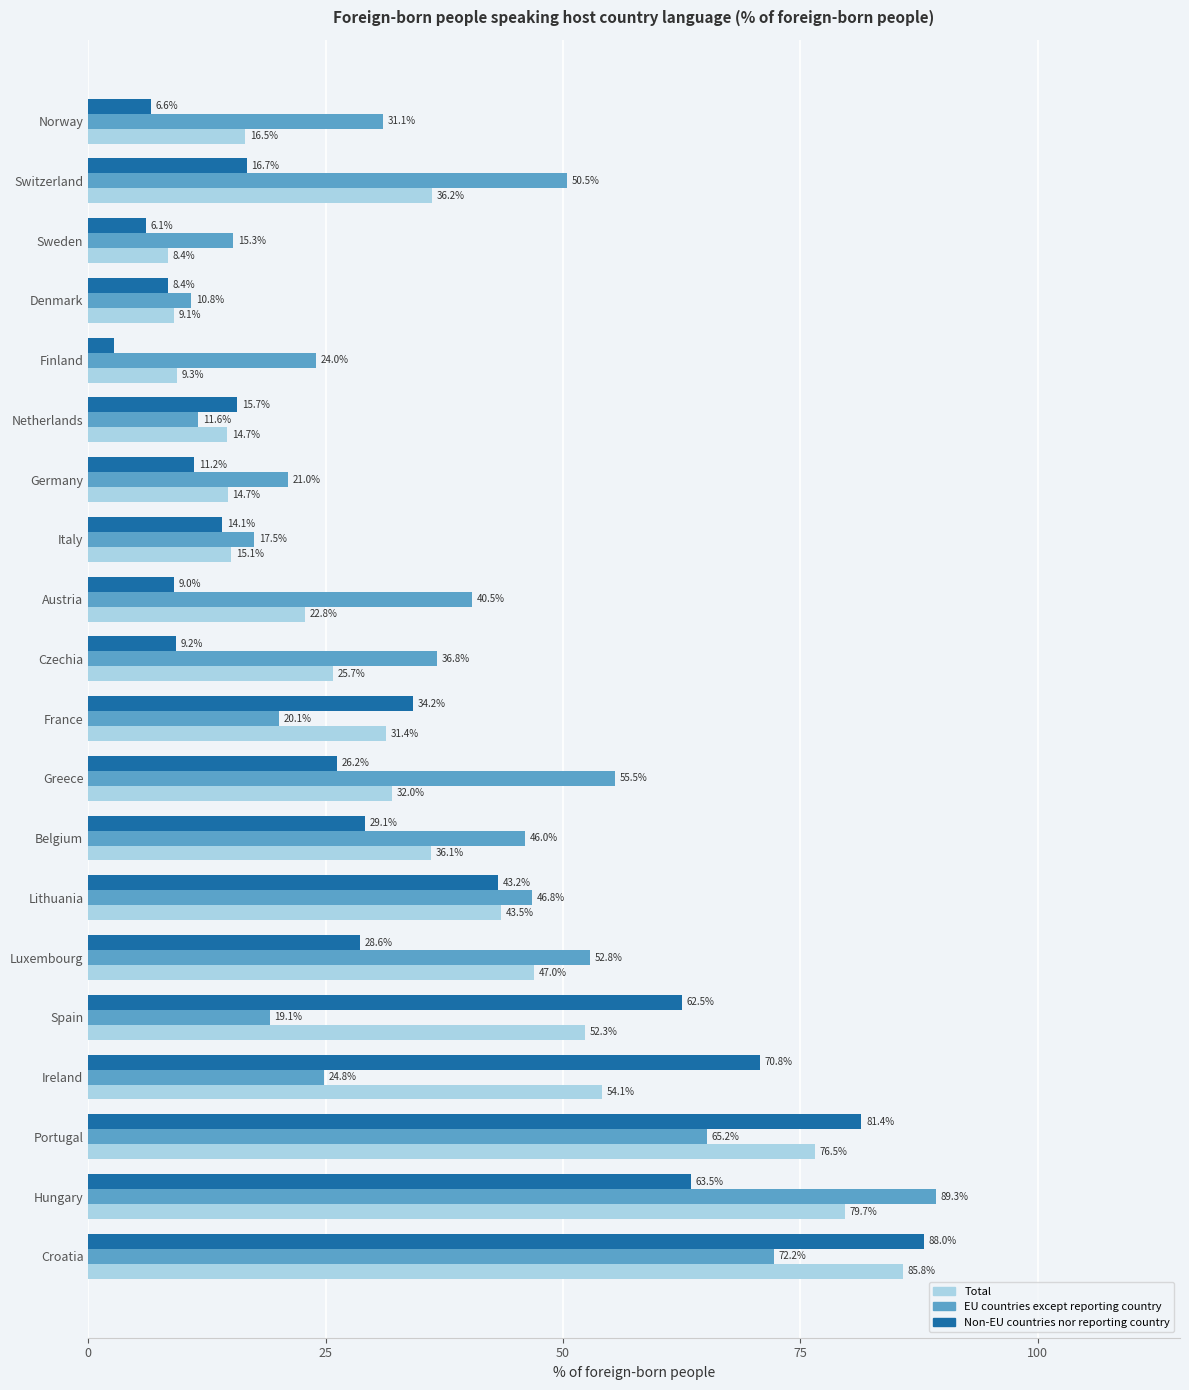

At which category is the sum across all series the highest?

Croatia